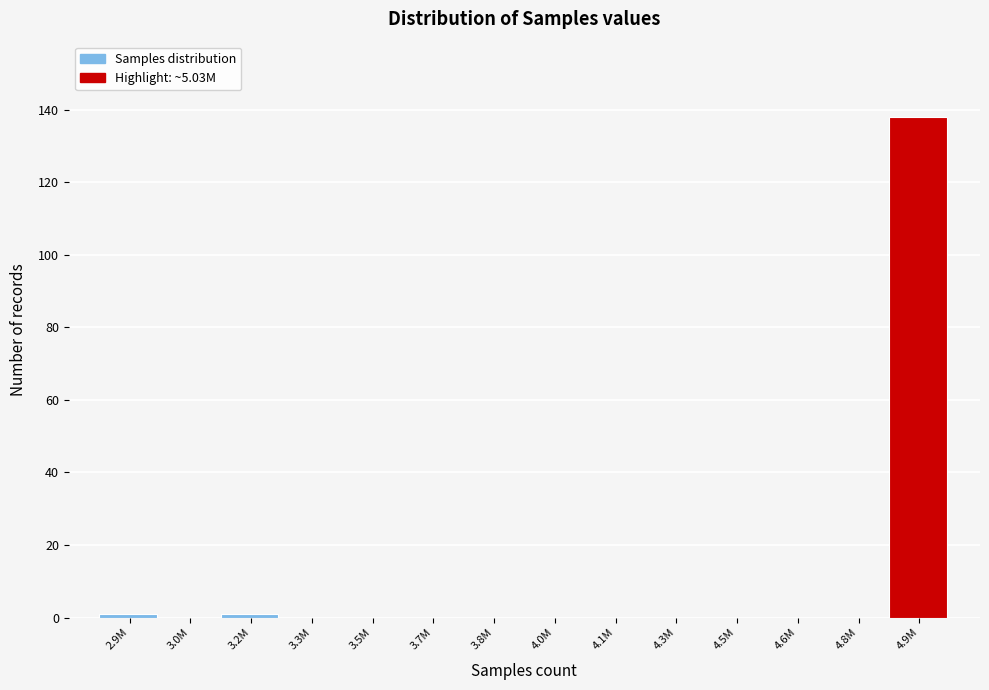

Reading right to left, list all the values displayed in this chart.

4.9M=138	4.8M=0	4.6M=0	4.5M=0	4.3M=0	4.1M=0	4.0M=0	3.8M=0	3.7M=0	3.5M=0	3.3M=0	3.2M=1	3.0M=0	2.9M=1